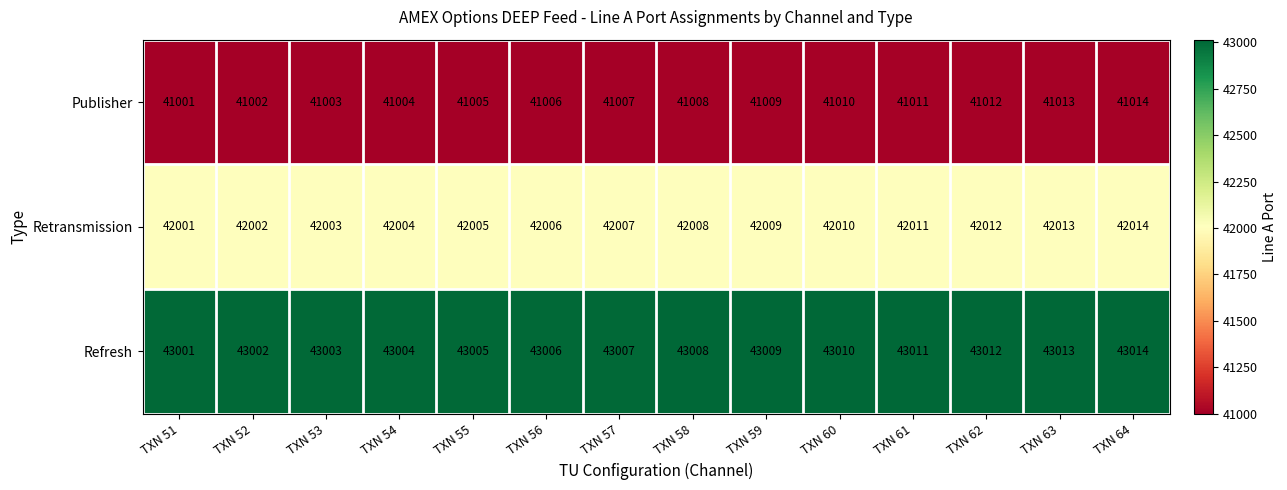

What is the spread (max minus min) of values at TXN 58?

2000